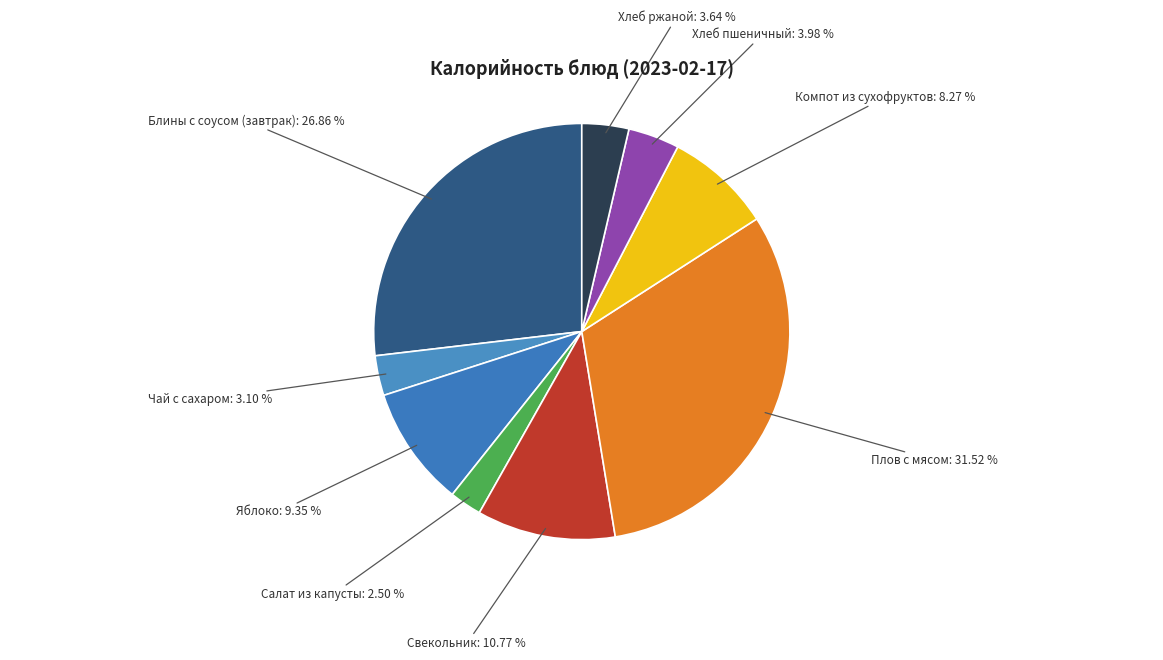

Which slice is the largest?

Плов с мясом